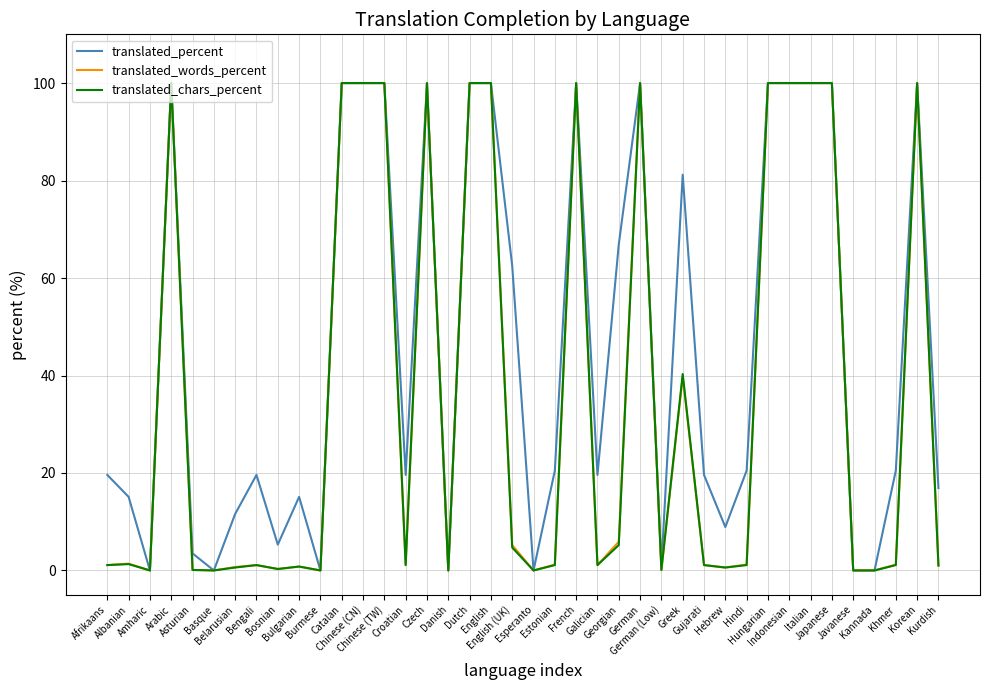

Which series has the largest total across all categories?

translated_percent